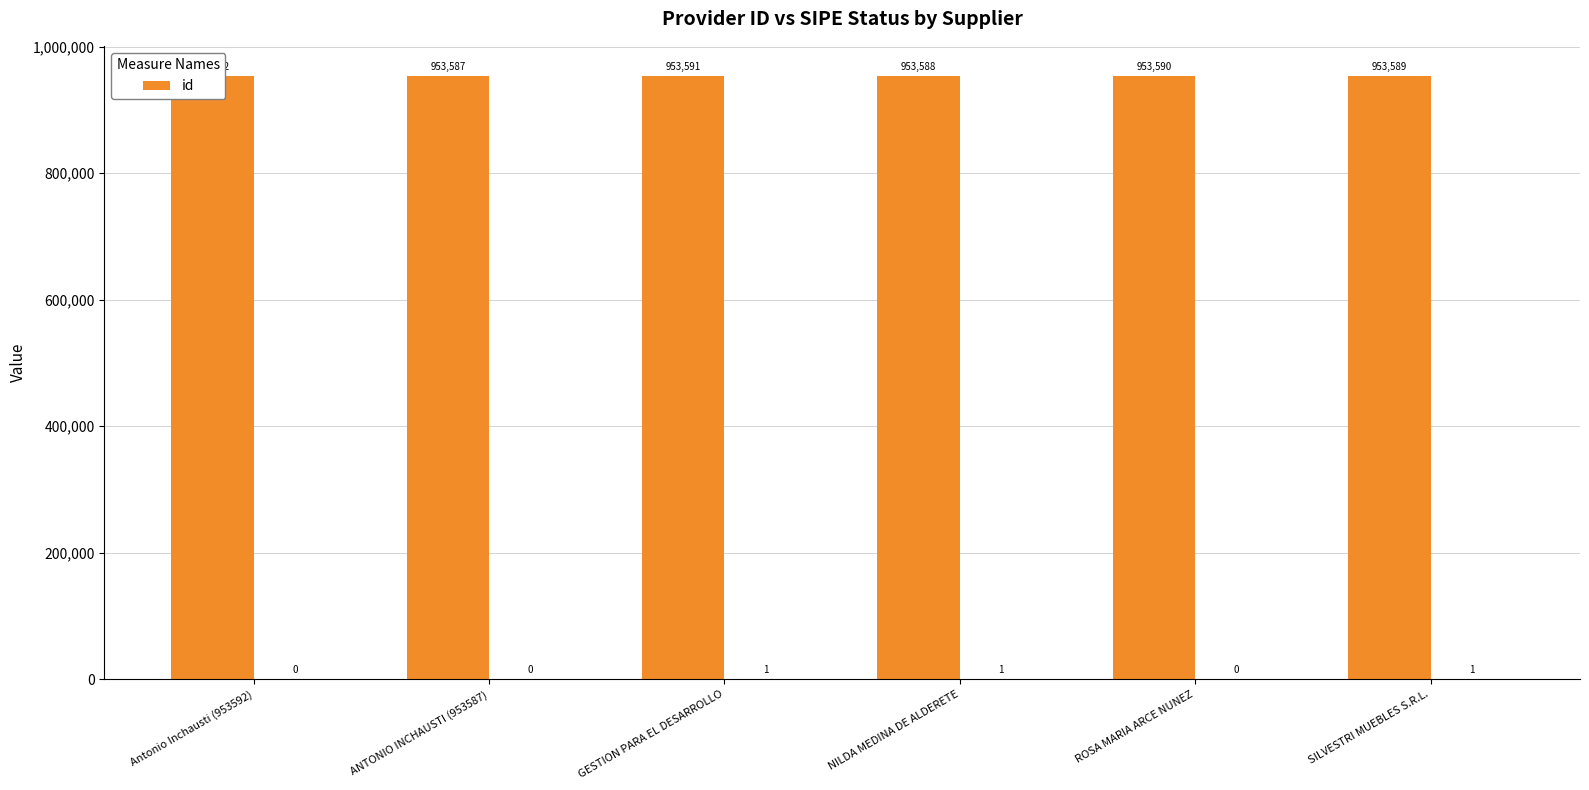

Reading left to right, list all the values displayed in this chart.

953592	953587	953591	953588	953590	953589